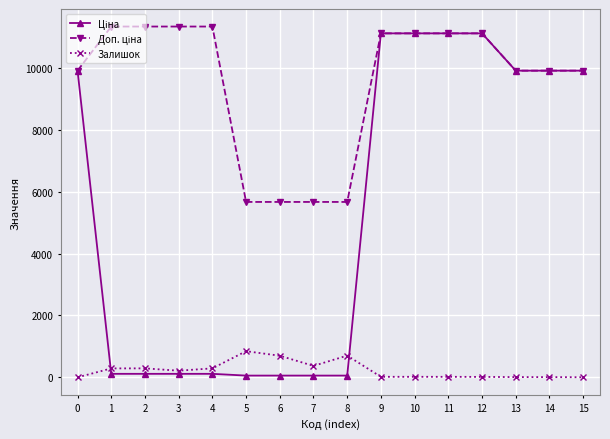

How many lines are shown in the chart?

3